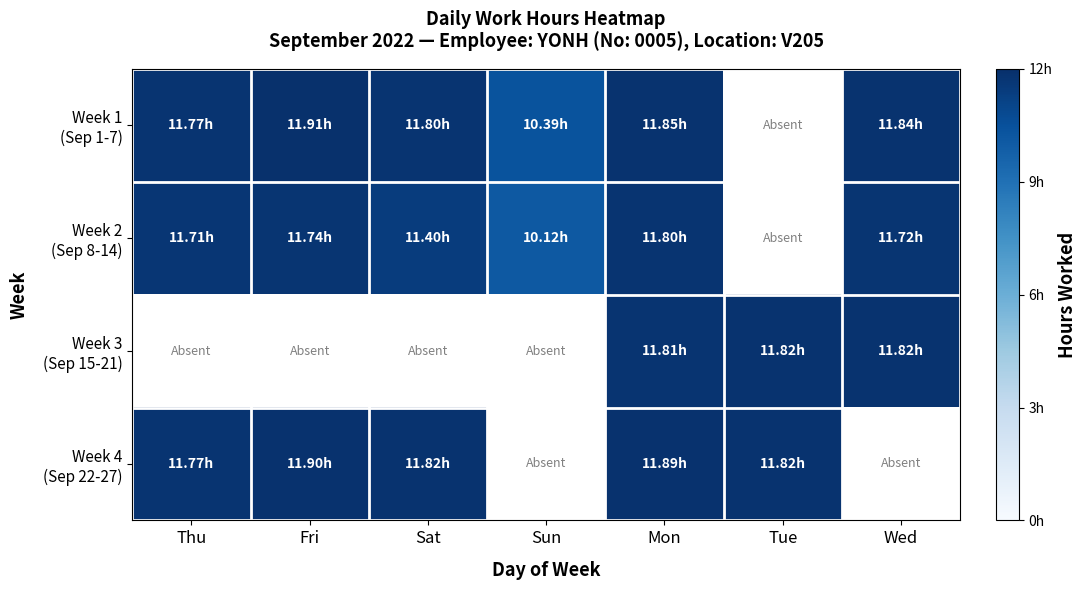

Between Mon and Fri, which is larger?

Fri